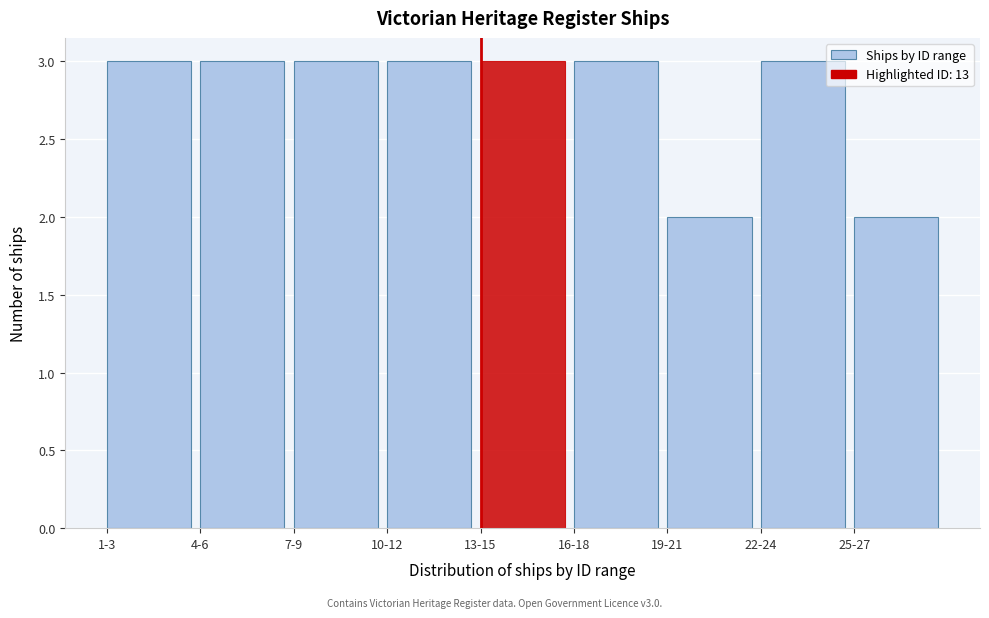

Reading right to left, transcribe all the data shown in this chart.

2	3	2	3	3	3	3	3	3